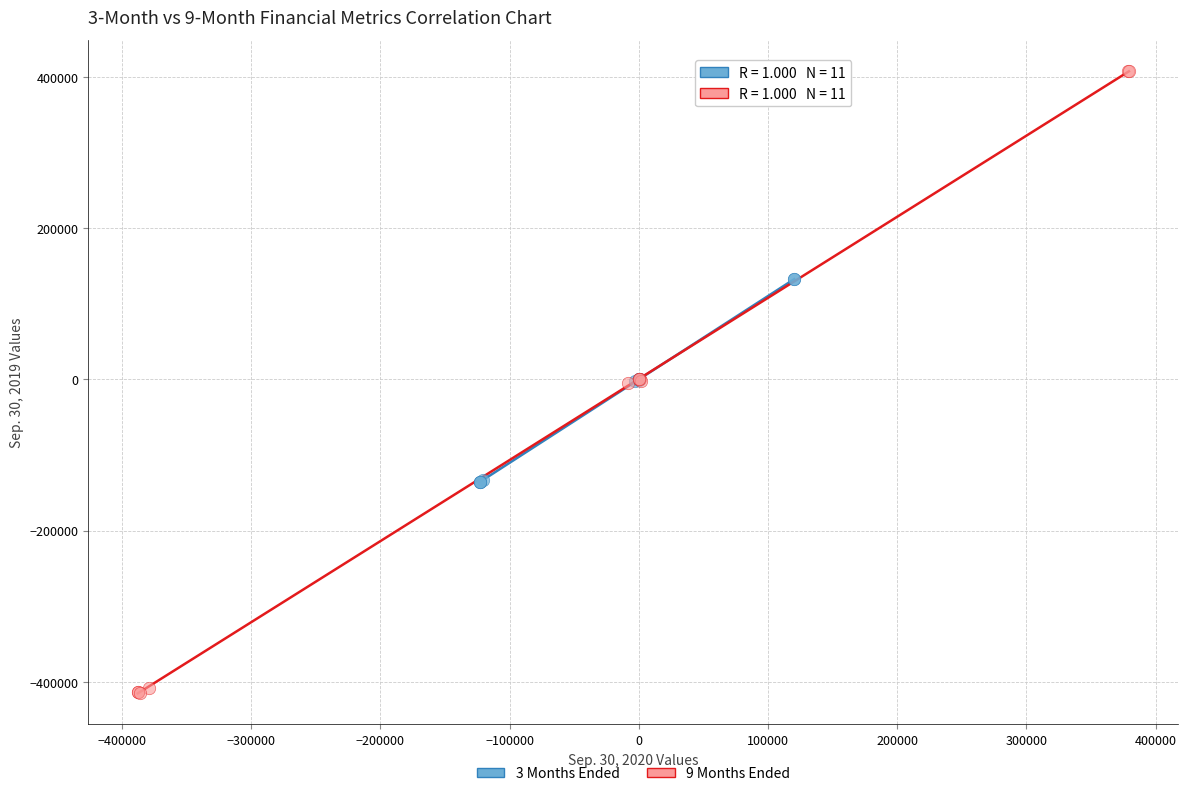

Which series contains the lowest Y value?

9 Months Ended